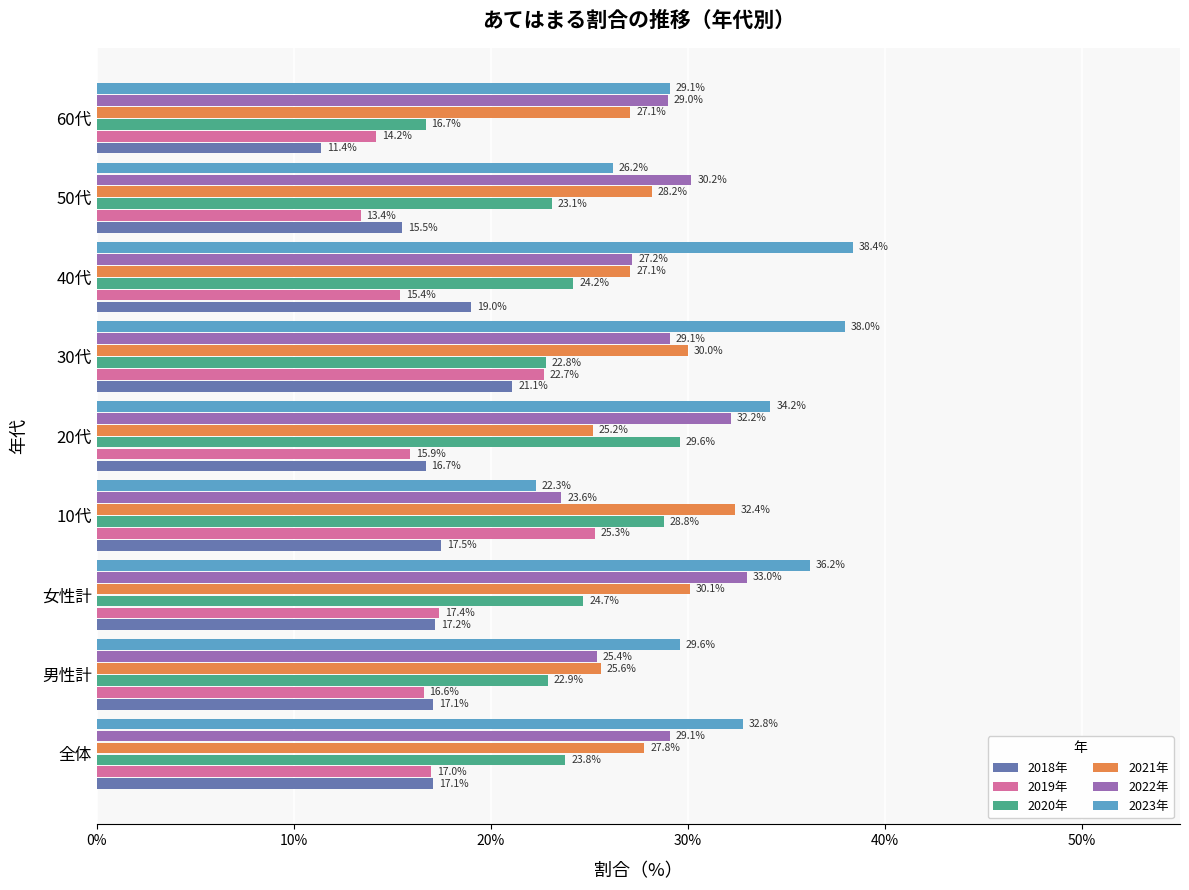

What value does the 2022年 series have at 女性計?

33.0